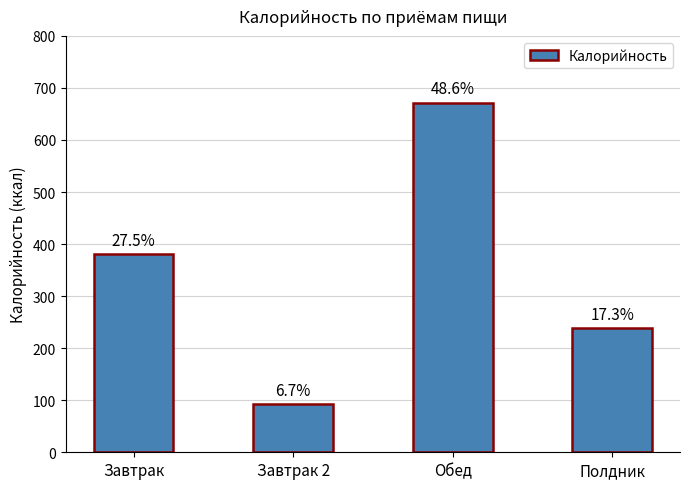

Does the chart contain any negative values?

No